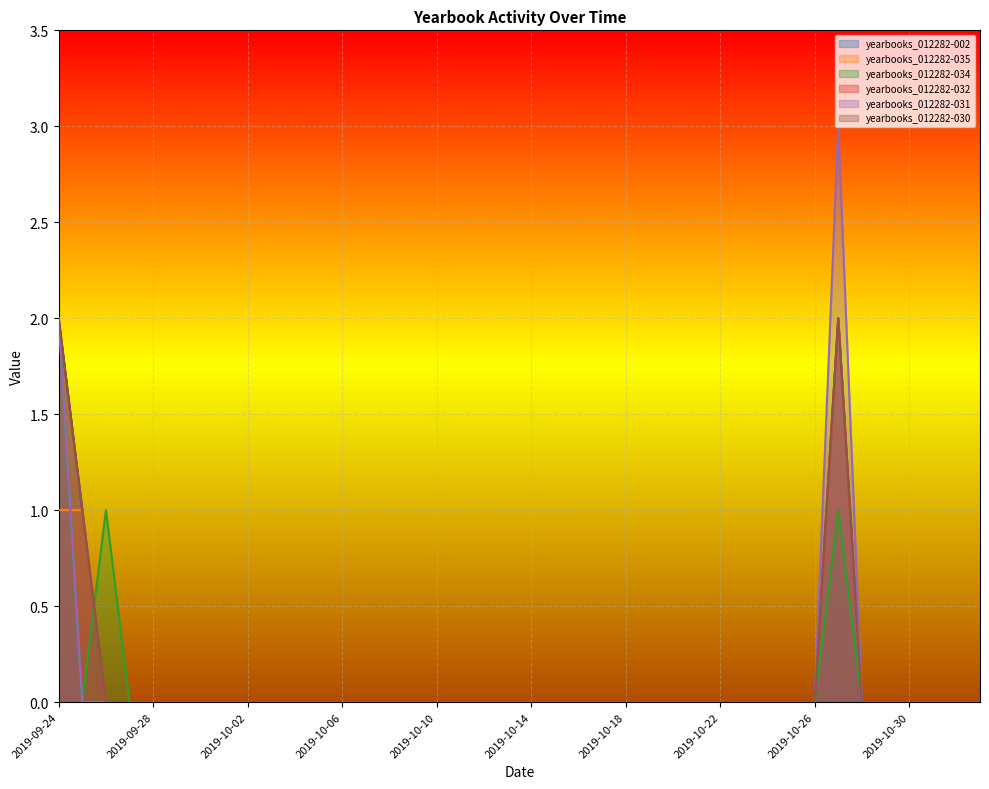

Is it true that yearbooks_012282-030 equals 1 at 2019-10-17?

False